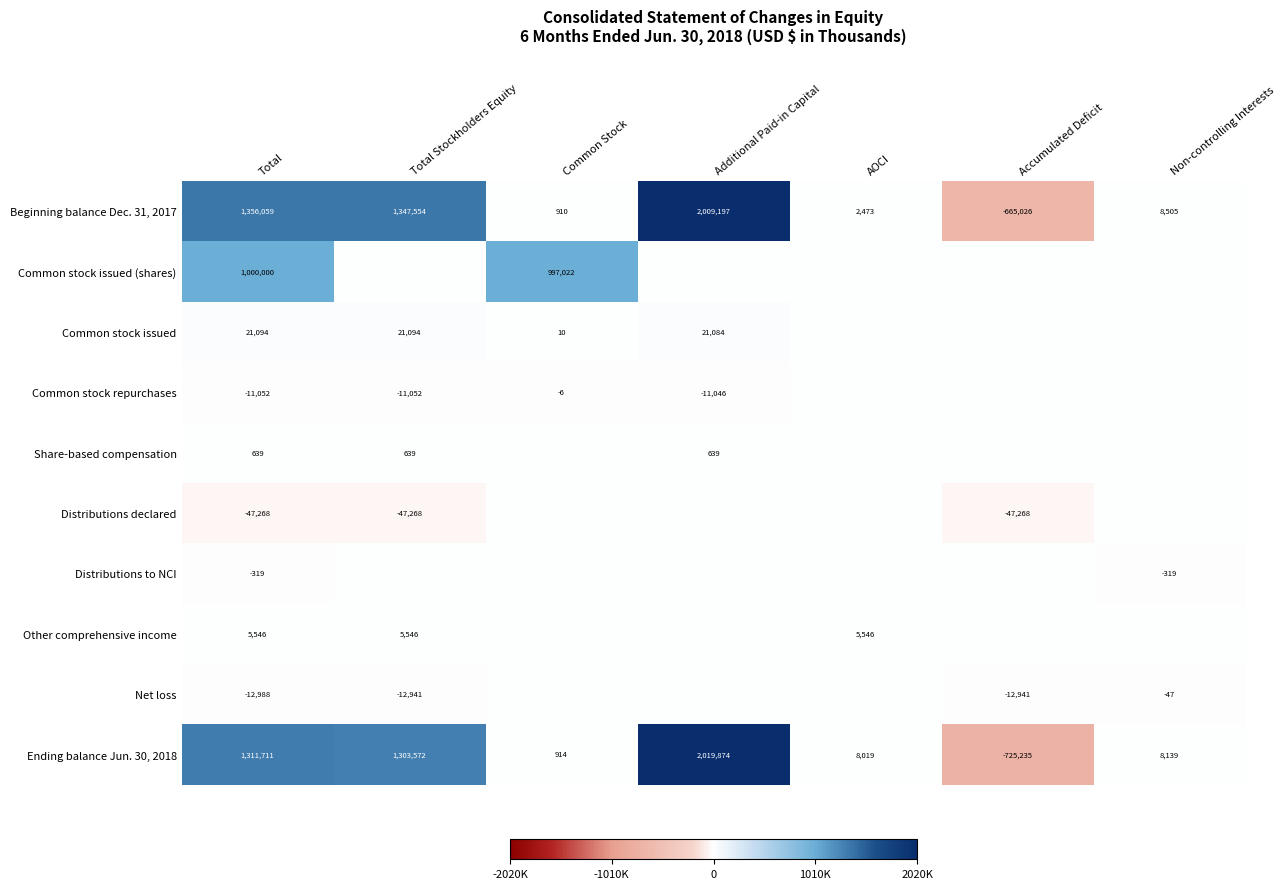

What is the total value across all series at Total?

3623422